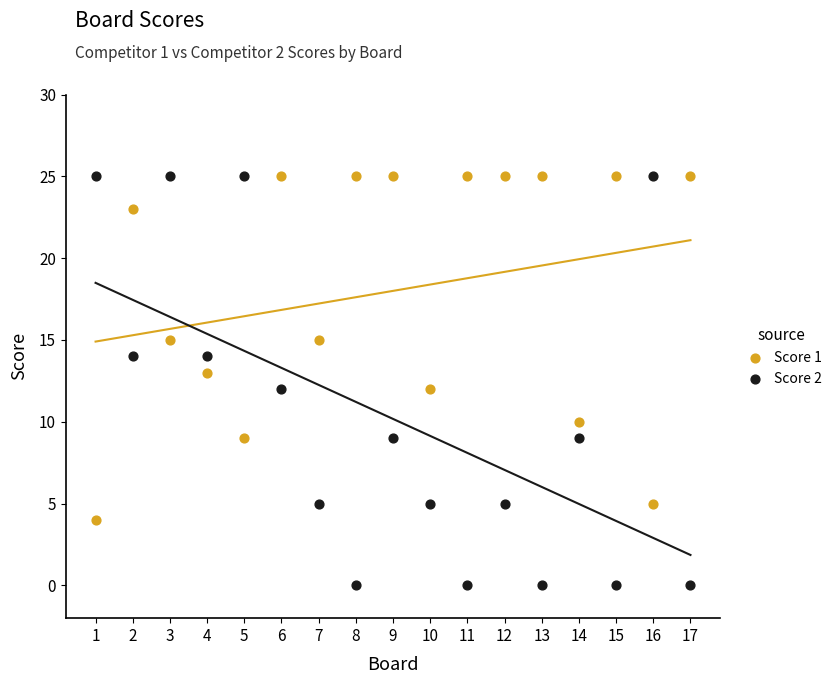

Which series contains the lowest Y value?

Score 2